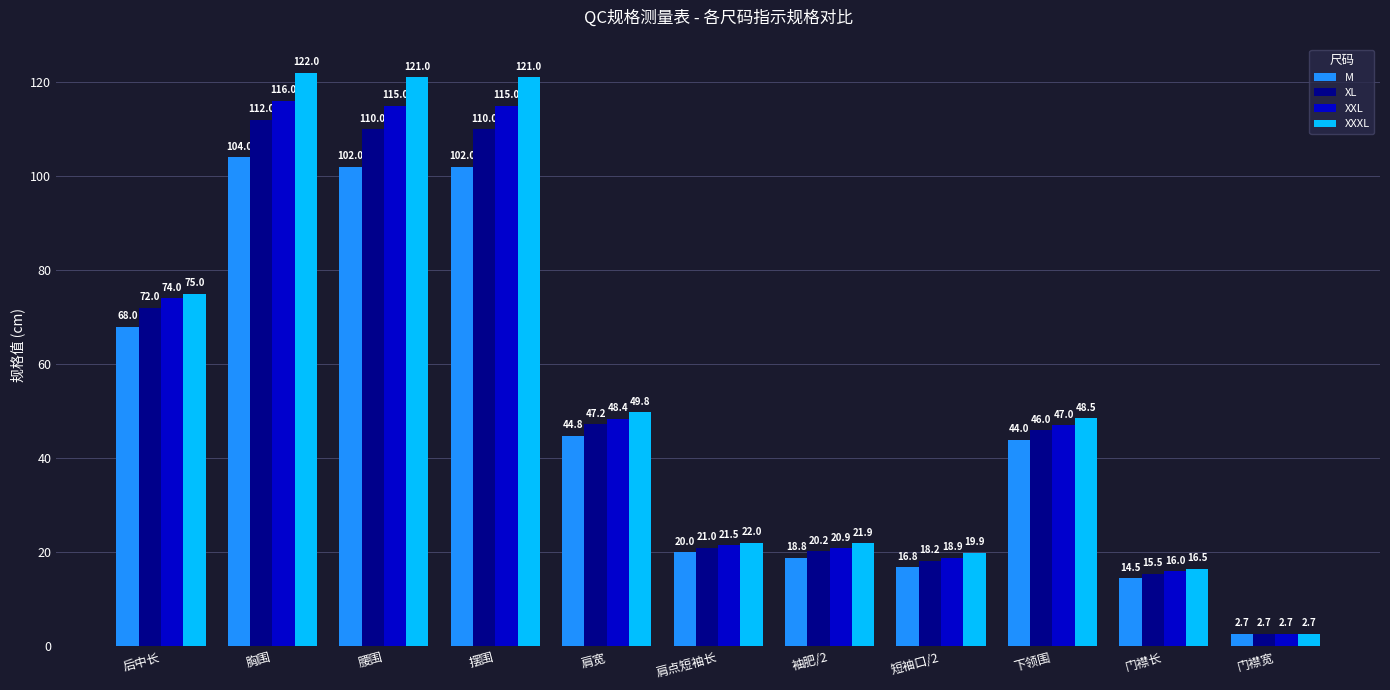

List the series in order of their peak value, highest first.

XXXL, XXL, XL, M